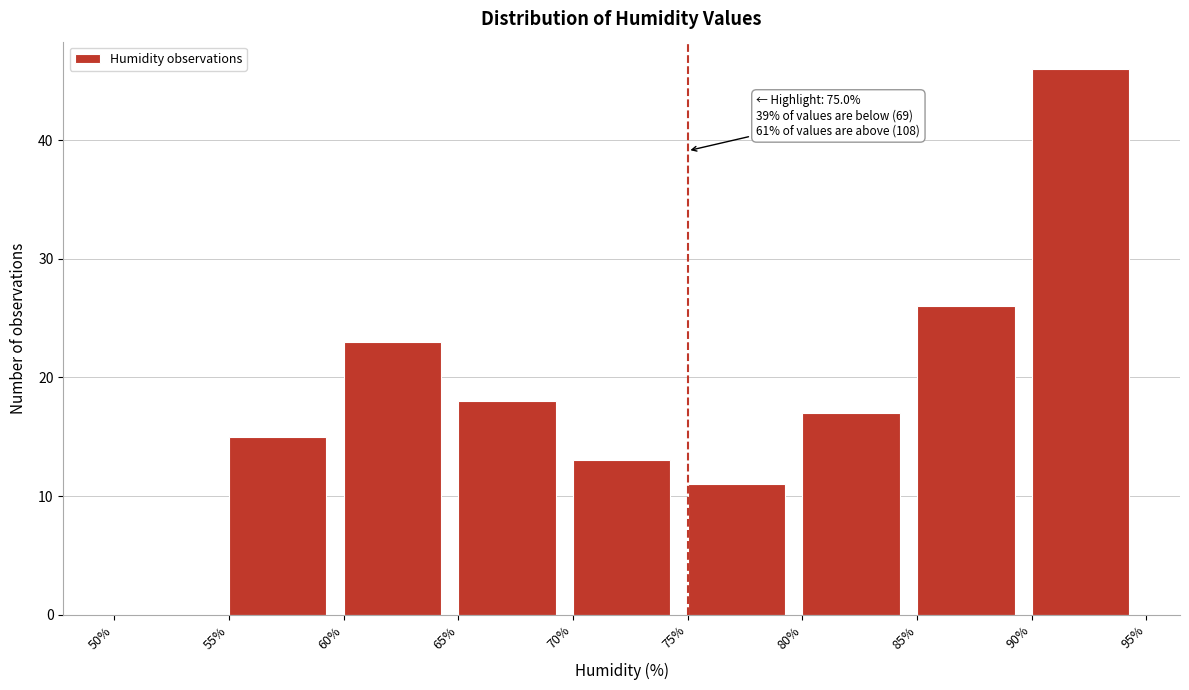

Over which range of the x-axis is the bar tallest?

90% to 95%